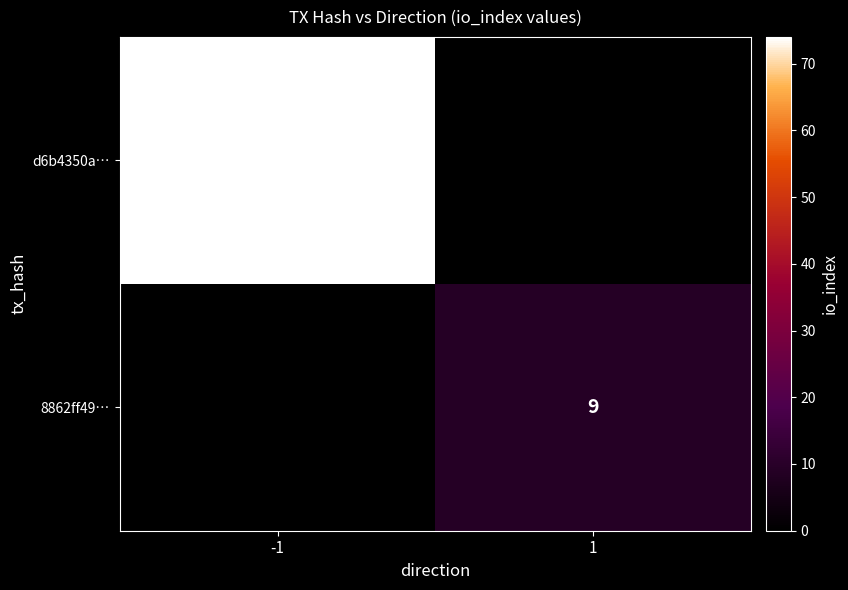

Is the value of d6b4350a… at -1 greater than the value of 8862ff49… at 1?

Yes